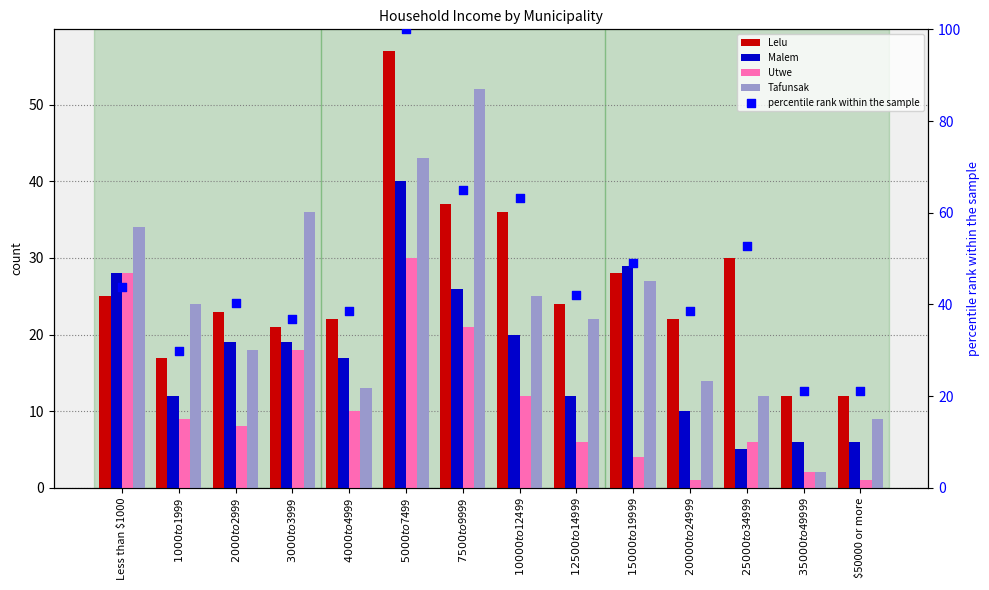

Which series has the largest total across all categories?

percentile rank within the sample